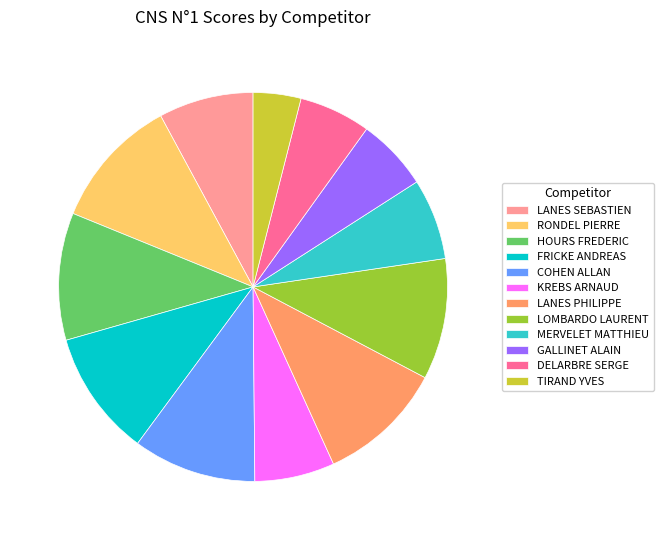

Is it true that FRICKE ANDREAS is 16% of the pie?

False